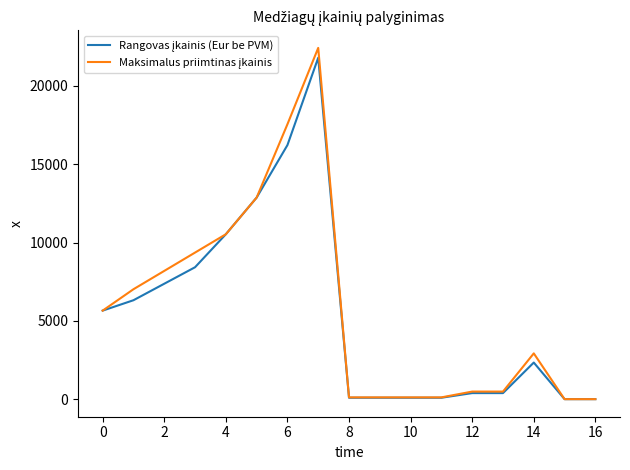

What is the maximum value shown in the chart?

22425.0